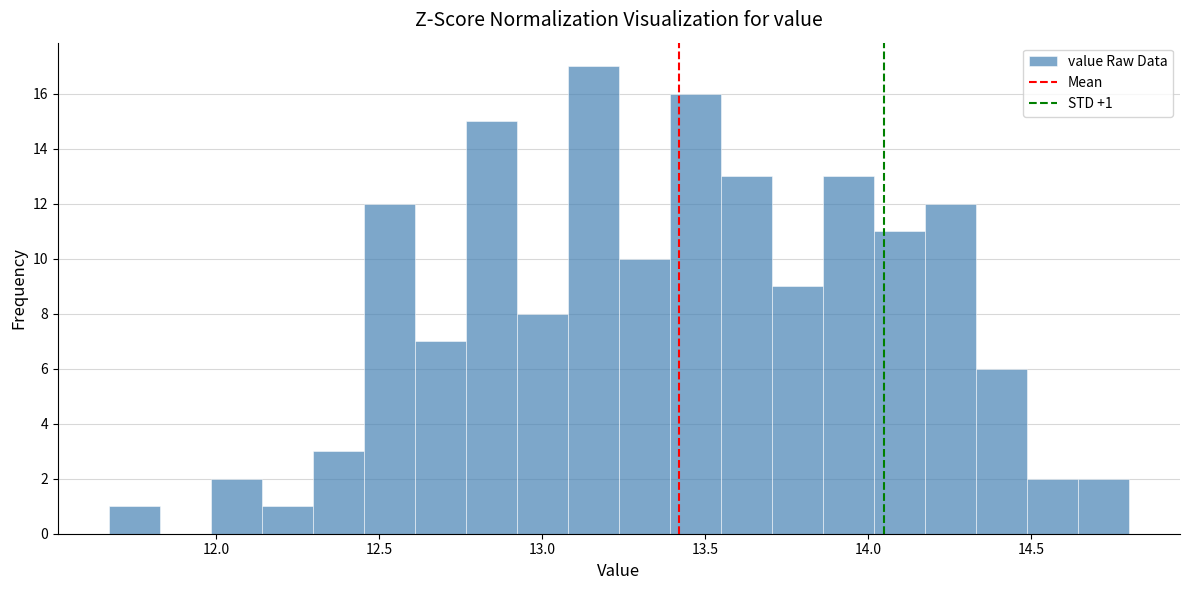

Read against the x-axis, roughly where is the centre of the tallest bar?

13.15